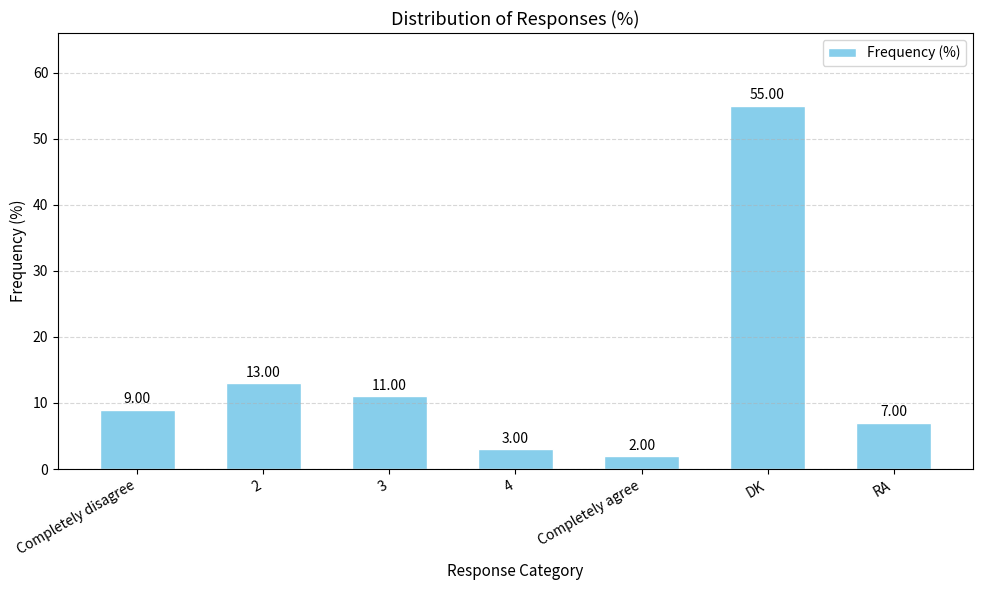

What is the label of the 3rd bar from the right?

Completely agree